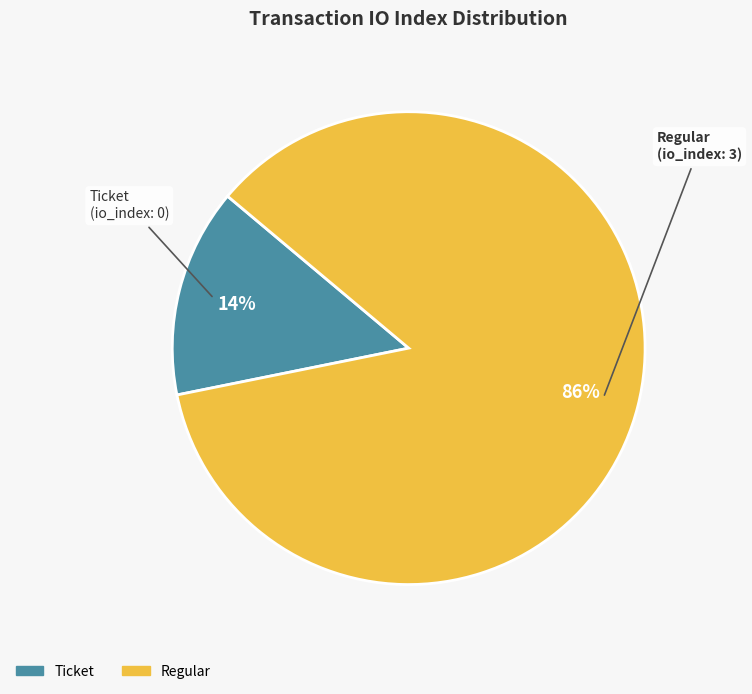

Which slice is the smallest?

Ticket